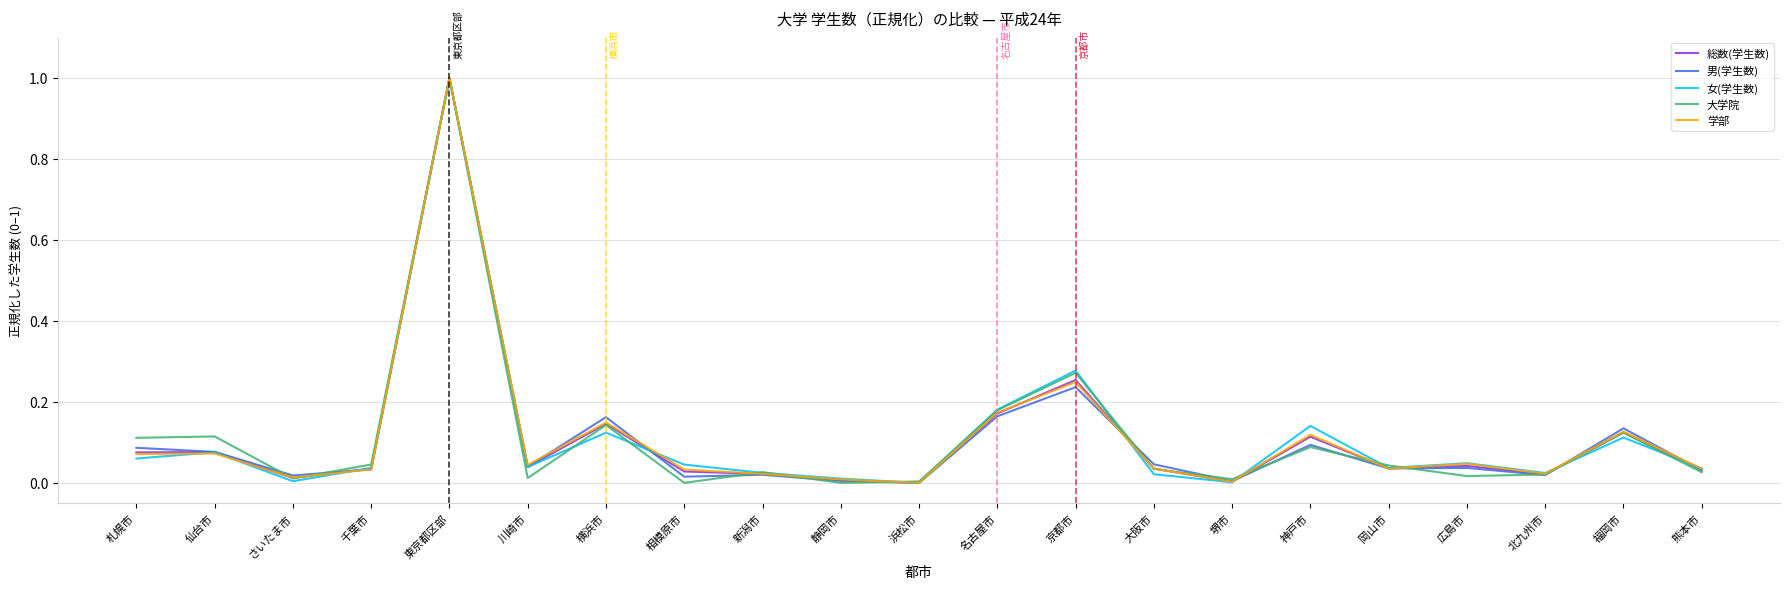

Is it true that 総数(学生数) equals 0.0 at 新潟市?

True